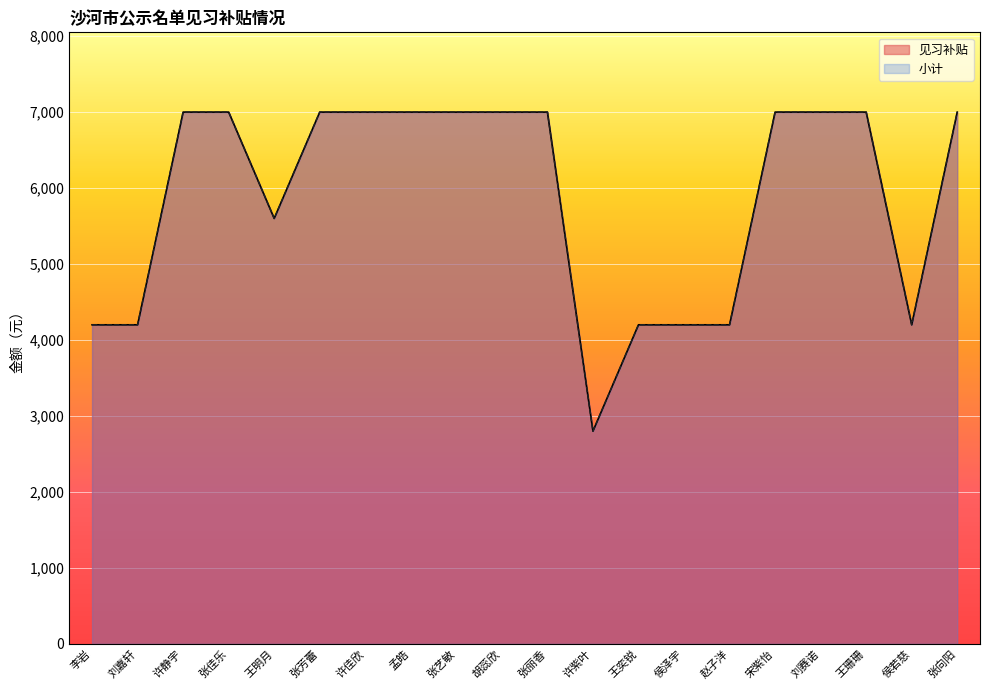

What is the greatest value displayed?

7000